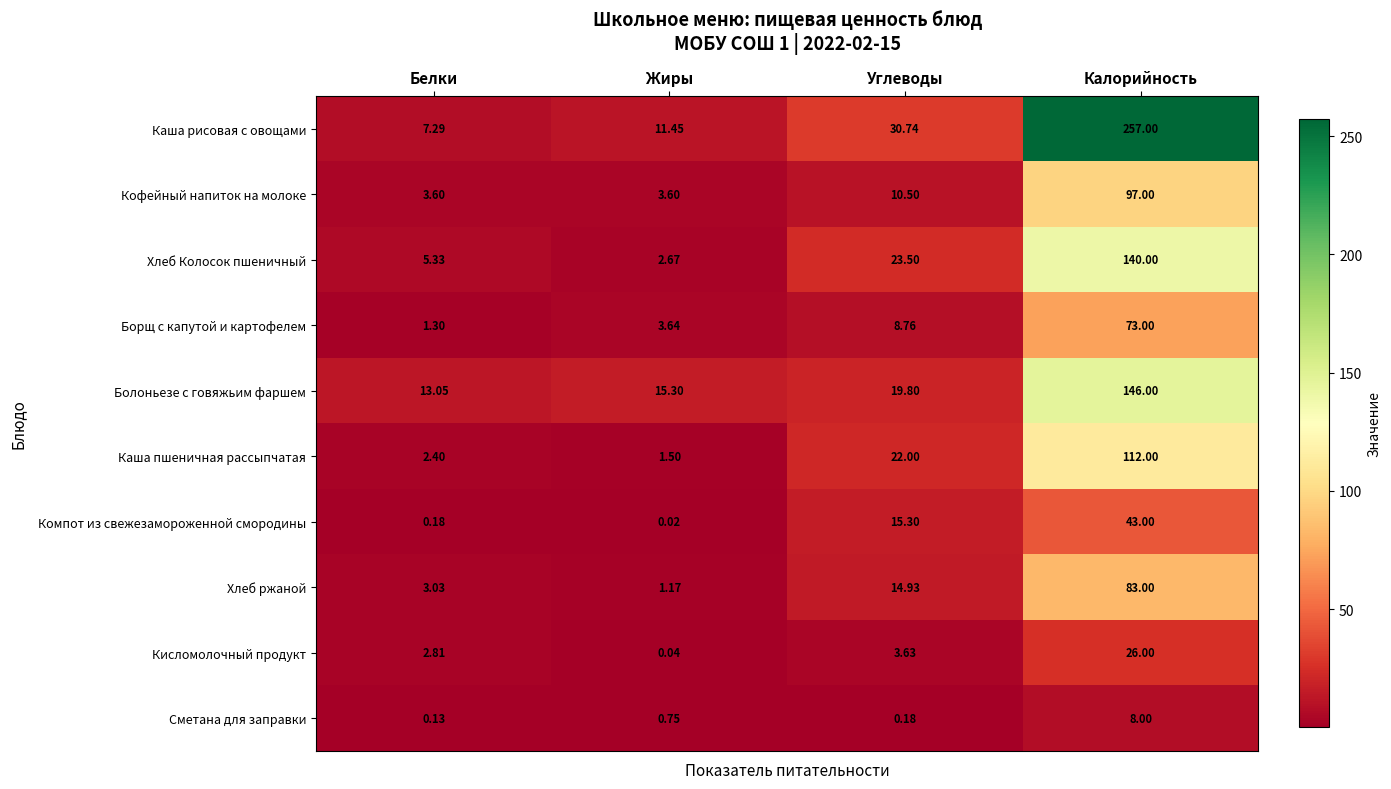

At Углеводы, list the series in order from smallest to largest.

Сметана для заправки, Кисломолочный продукт, Борщ с капутой и картофелем, Кофейный напиток на молоке, Хлеб ржаной, Компот из свежезамороженной смородины, Болоньезе с говяжьим фаршем, Каша пшеничная рассыпчатая, Хлеб Колосок пшеничный, Каша рисовая с овощами